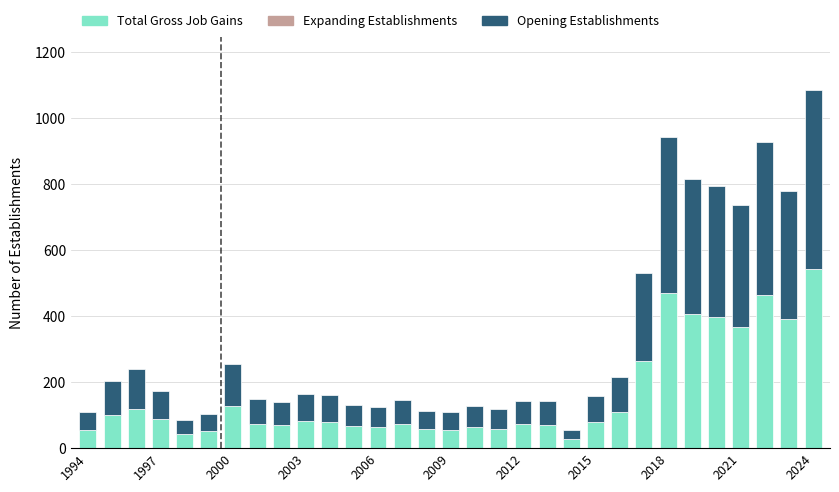

What is the value of the Total Gross Job Gains bar at the 7th from the left?

127